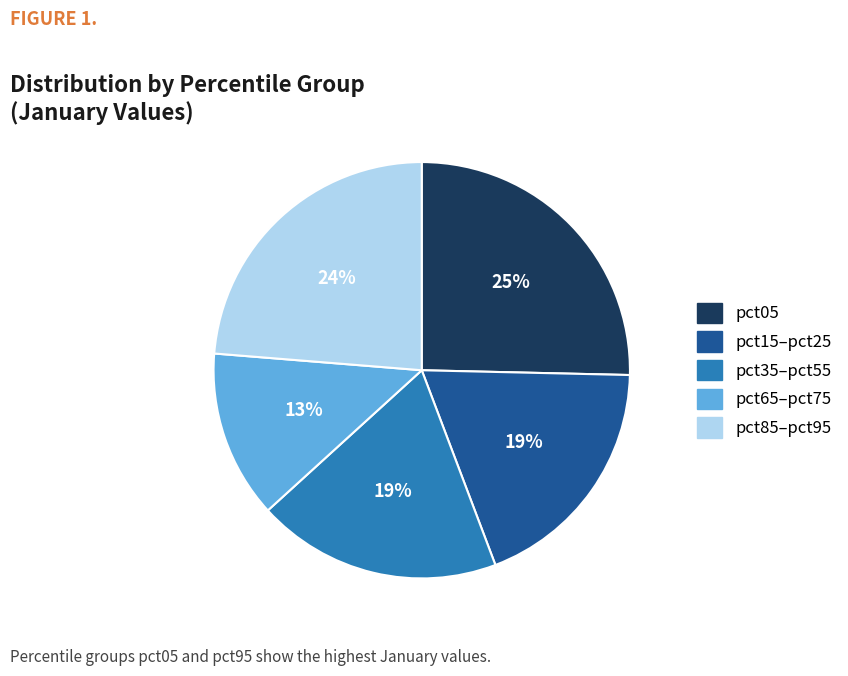

Which slice is the smallest?

pct65–pct75